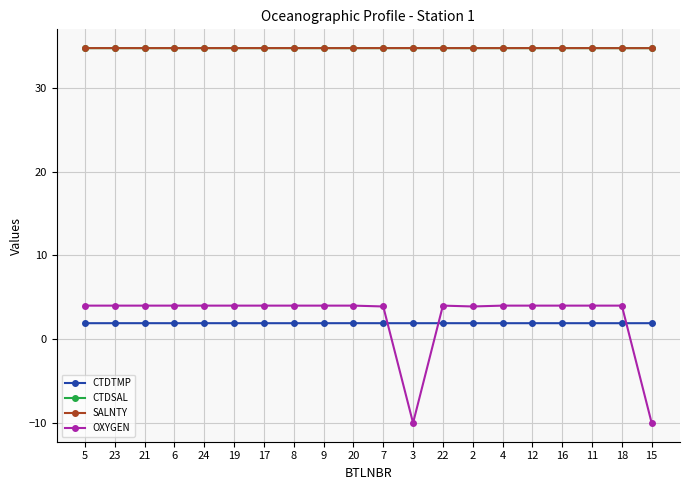

What is the approximate value of SALNTY at 21?

34.7